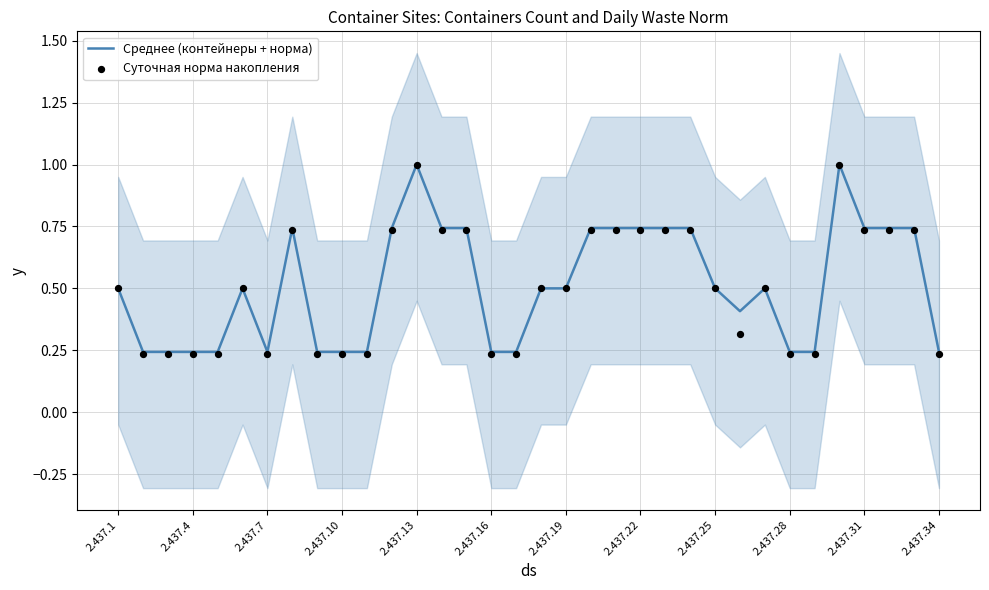

Which series contains the highest Y value?

Среднее (контейнеры + норма)